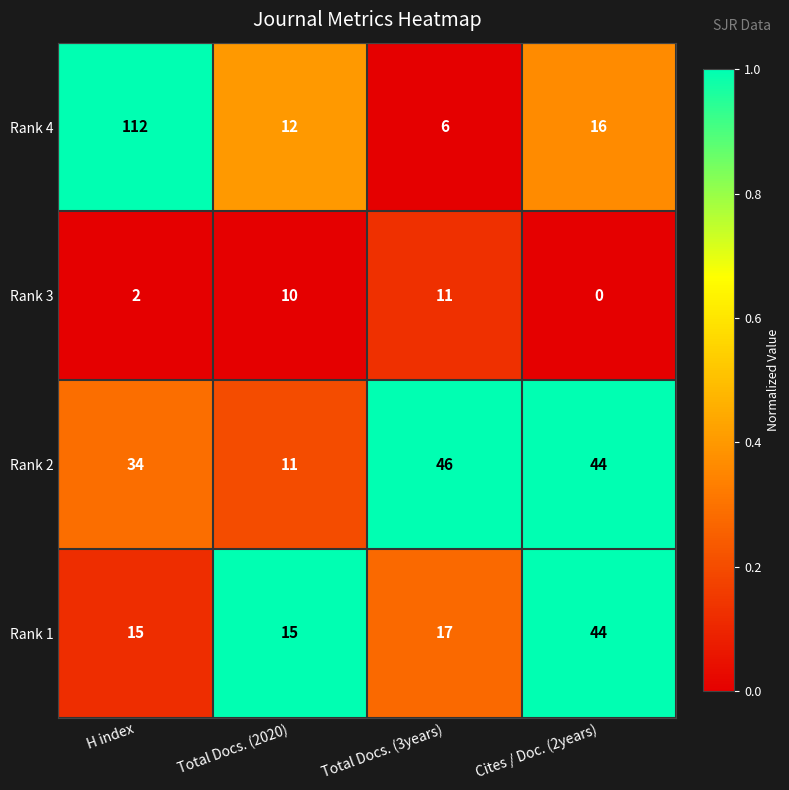

At which label is Rank 4 closest to 59?

Cites / Doc. (2years)